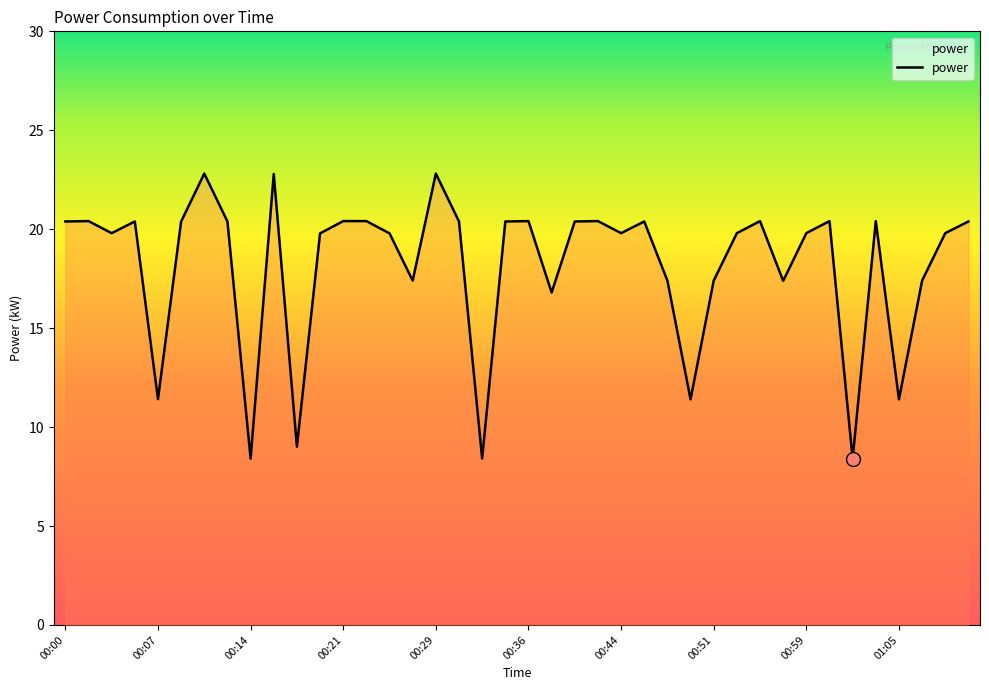

What is the average value?

18.1